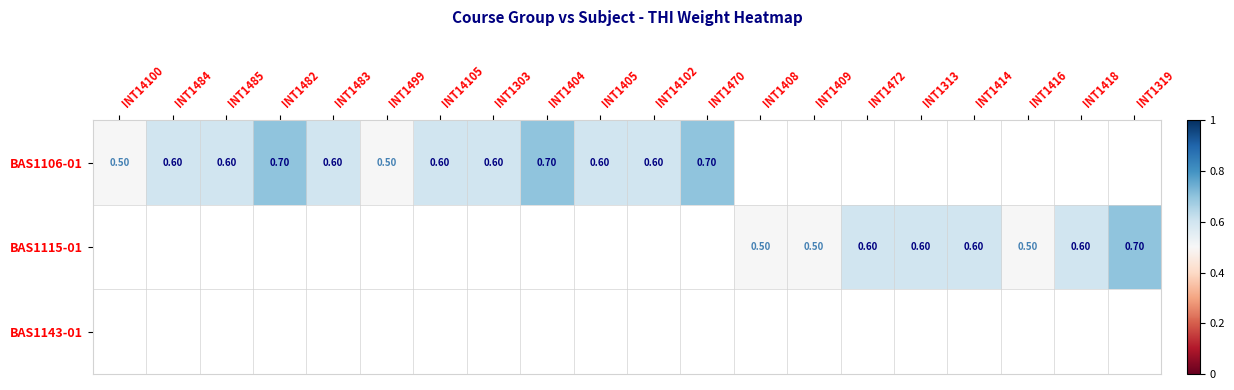

What is the sum of the BAS1106-01 values at INT1499 and INT14105?

1.1